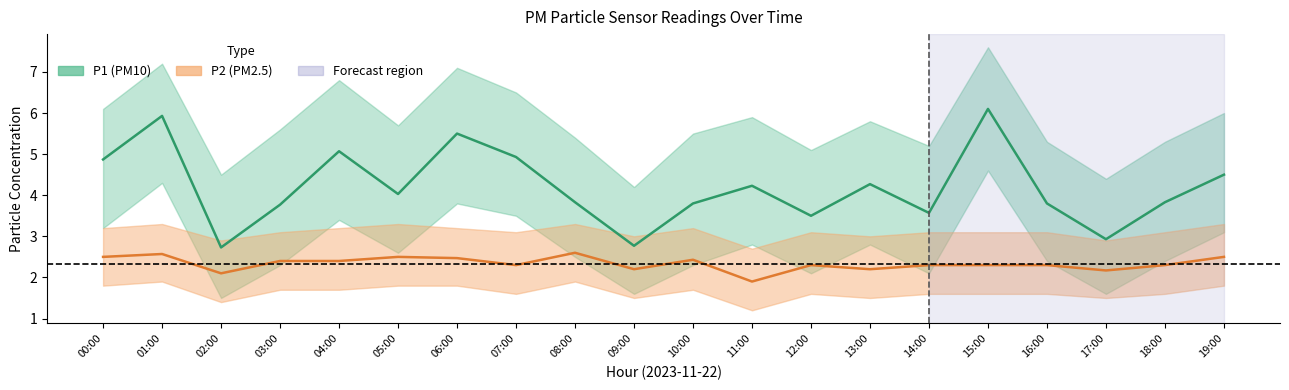

At which category is the sum across all series the highest?

15:00